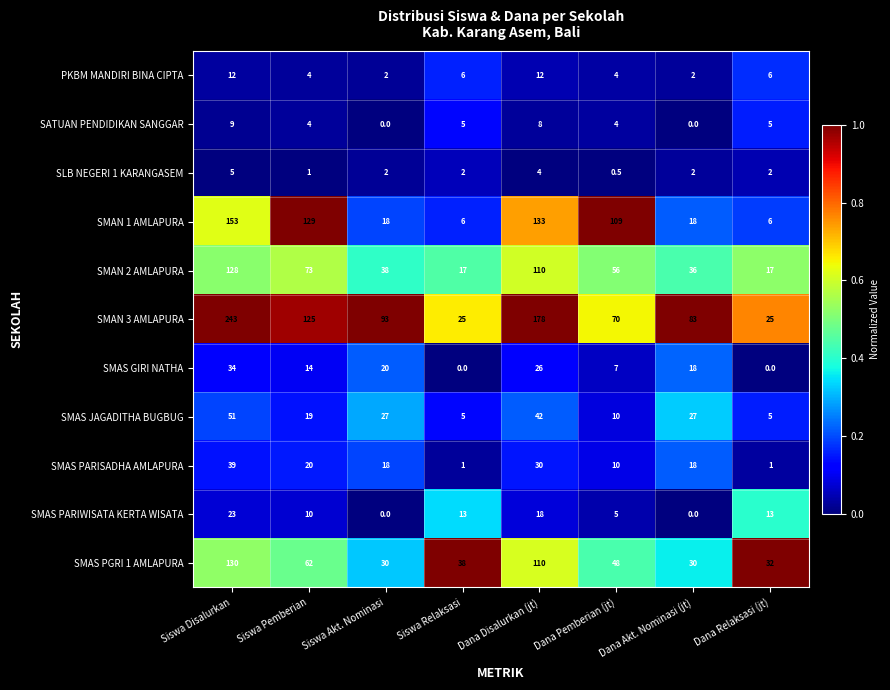

Rank the series by their maximum value, from highest to lowest.

SMAN 3 AMLAPURA, SMAN 1 AMLAPURA, SMAS PGRI 1 AMLAPURA, SMAN 2 AMLAPURA, SMAS JAGADITHA BUGBUG, SMAS PARISADHA AMLAPURA, SMAS GIRI NATHA, SMAS PARIWISATA KERTA WISATA, PKBM MANDIRI BINA CIPTA, SATUAN PENDIDIKAN SANGGAR, SLB NEGERI 1 KARANGASEM